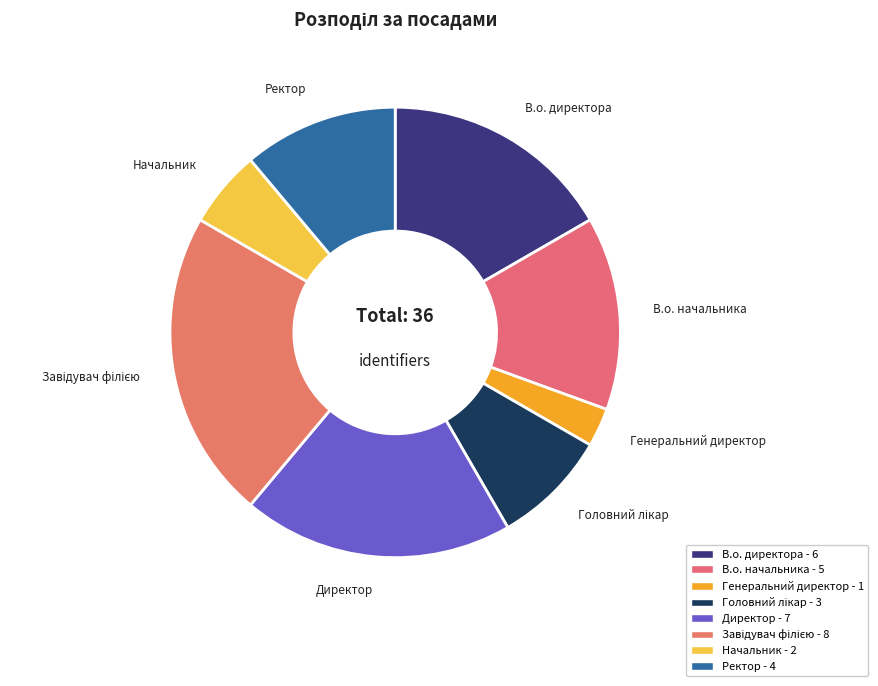

True or false: Директор accounts for 28% of the total.

False